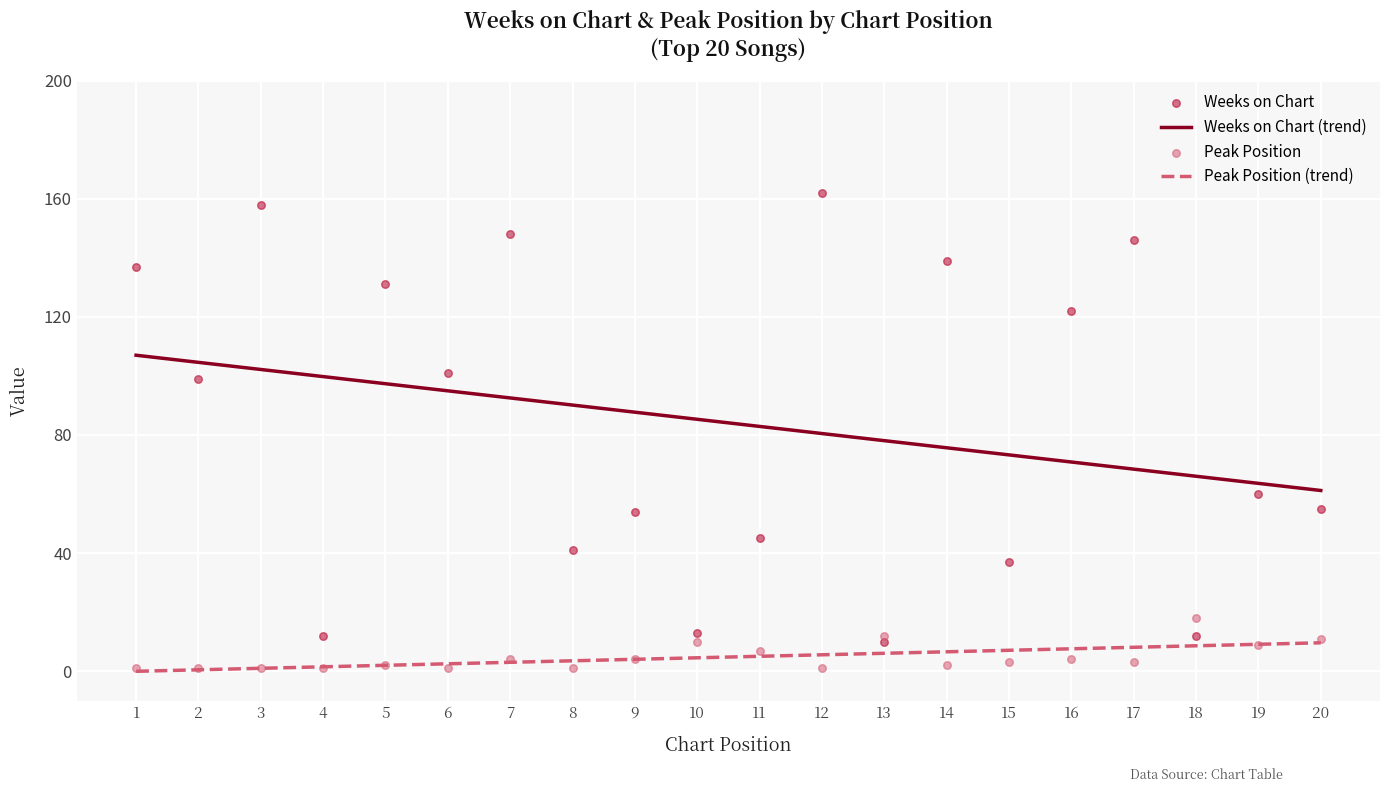

What are all the series names shown in the legend?

Weeks on Chart, Peak Position